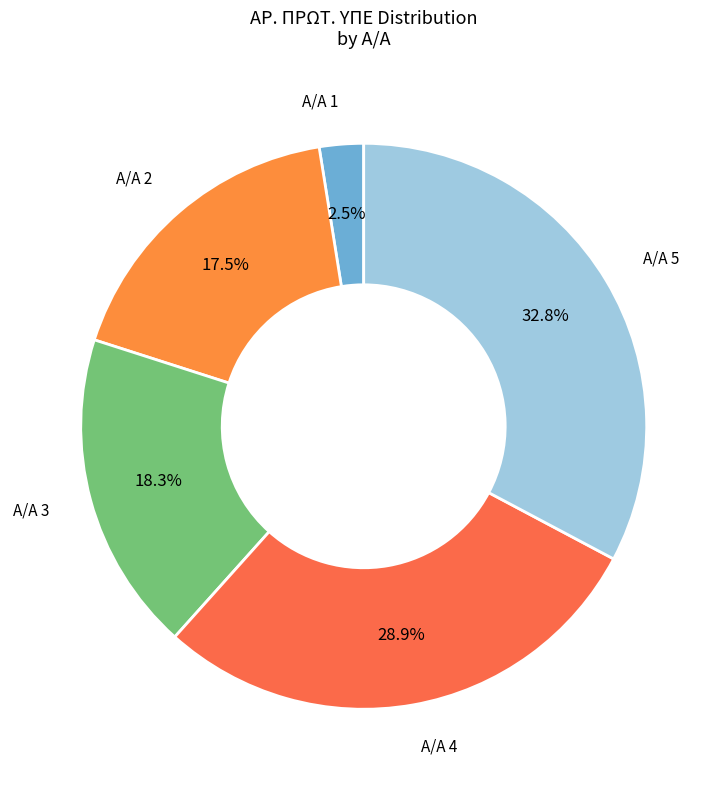

Count the number of slices in the pie.

5